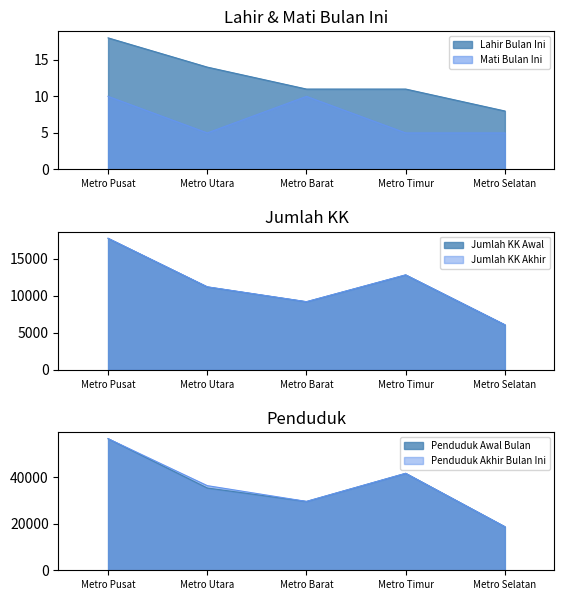

What is the label of the 5th point from the left?

Metro Selatan